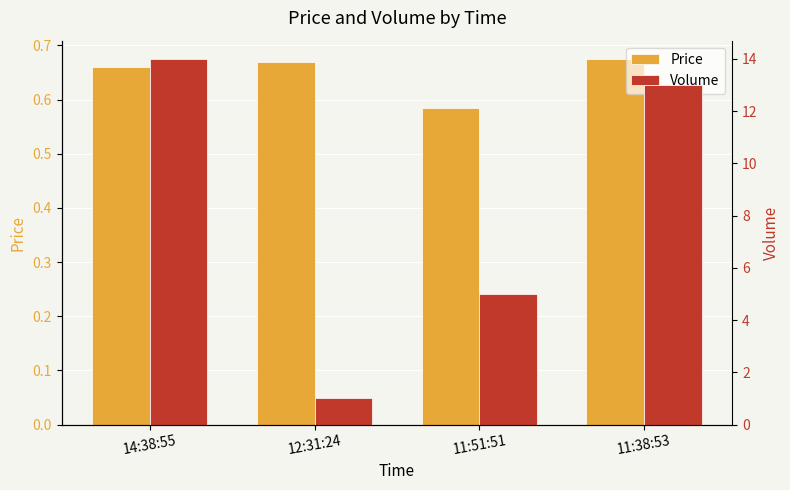

Reading left to right, transcribe all the data shown in this chart.

Price: 0.7	0.7	0.6	0.7
Volume: 14.0	1.0	5.0	13.0